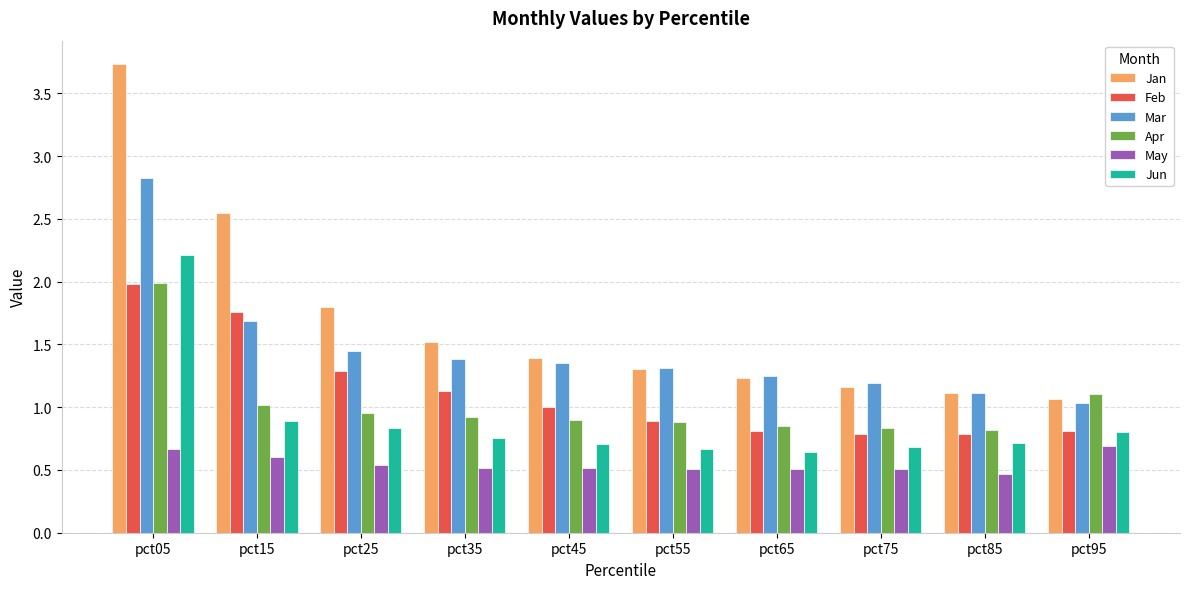

At which label does Feb first exceed 1?

pct05